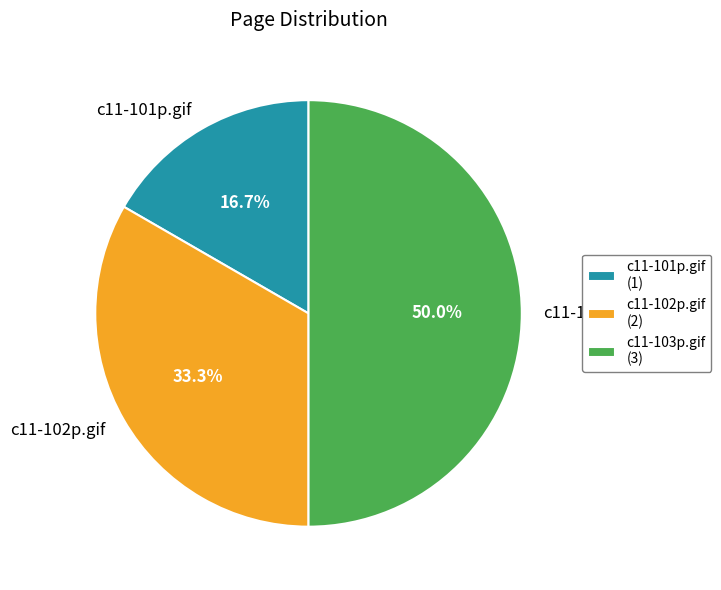

Is it true that c11-101p.gif is 8% of the pie?

False